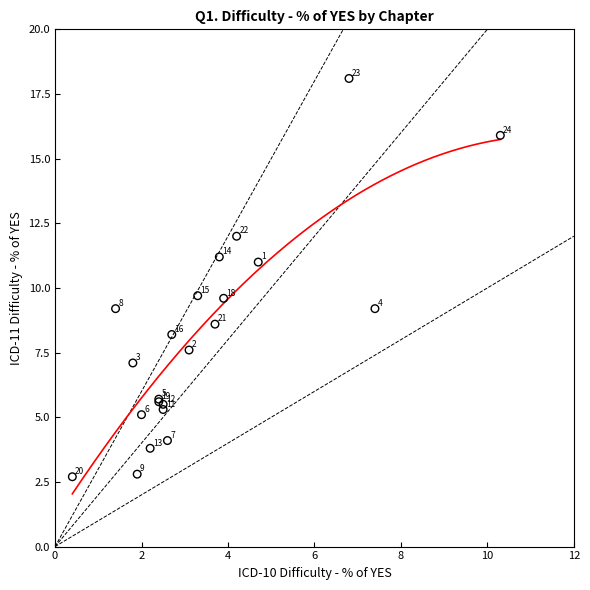

What Y value in the scatter plot is closest to 10?

9.7